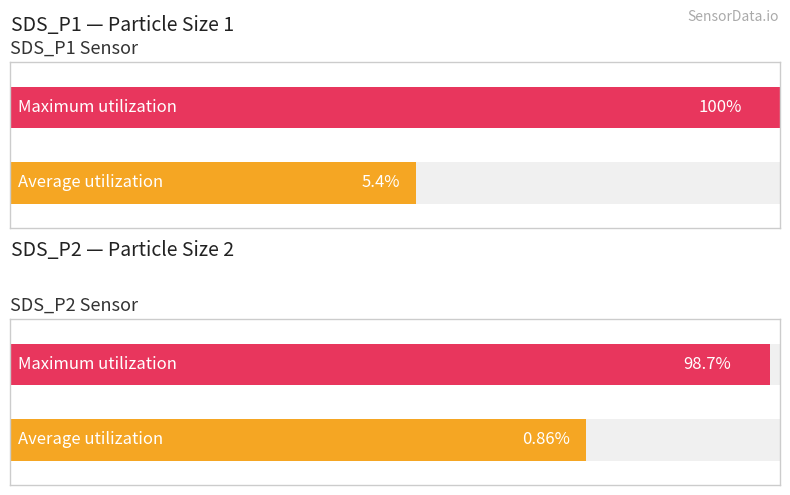

What is the average value of the SDS_P2 series?

0.9